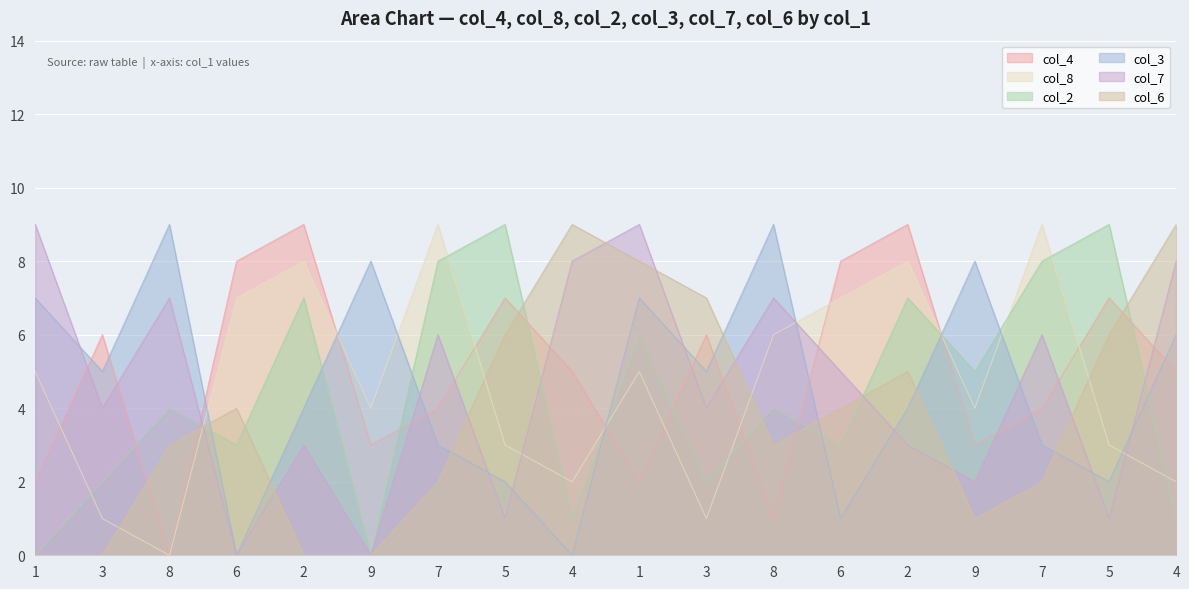

How many intersections are there between col_4 and col_8?

9